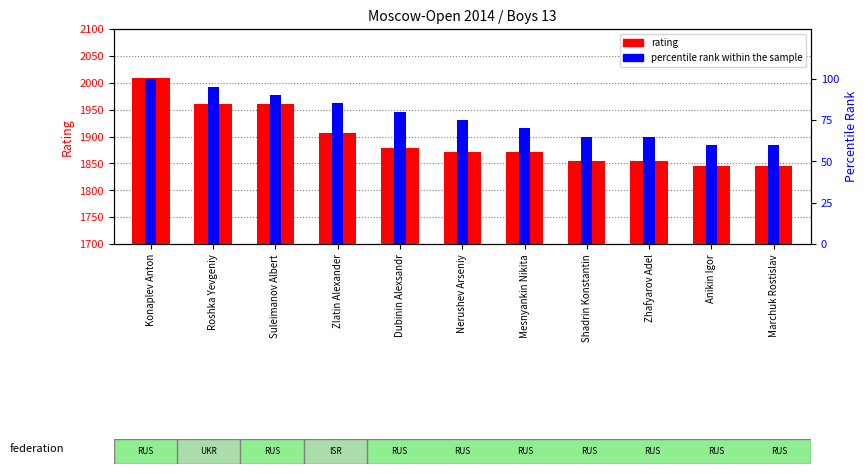

What are all the series names shown in the legend?

rating, percentile rank within the sample